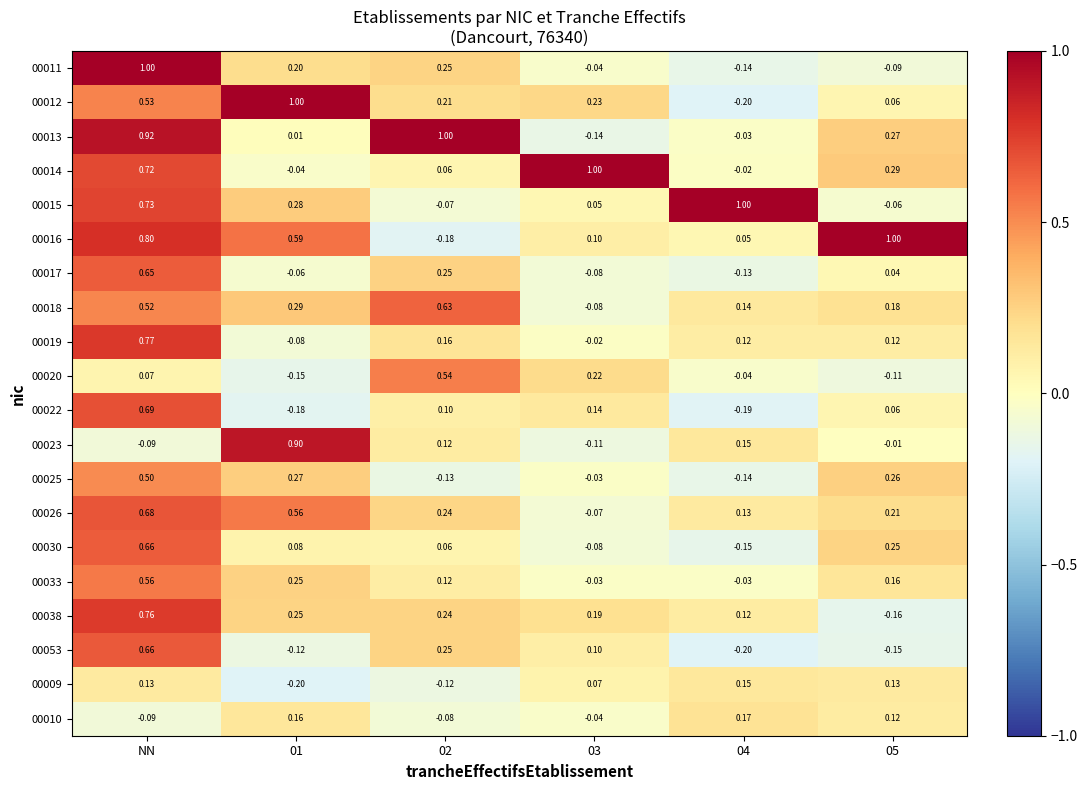

How many positive values does the 00023 series have?

3